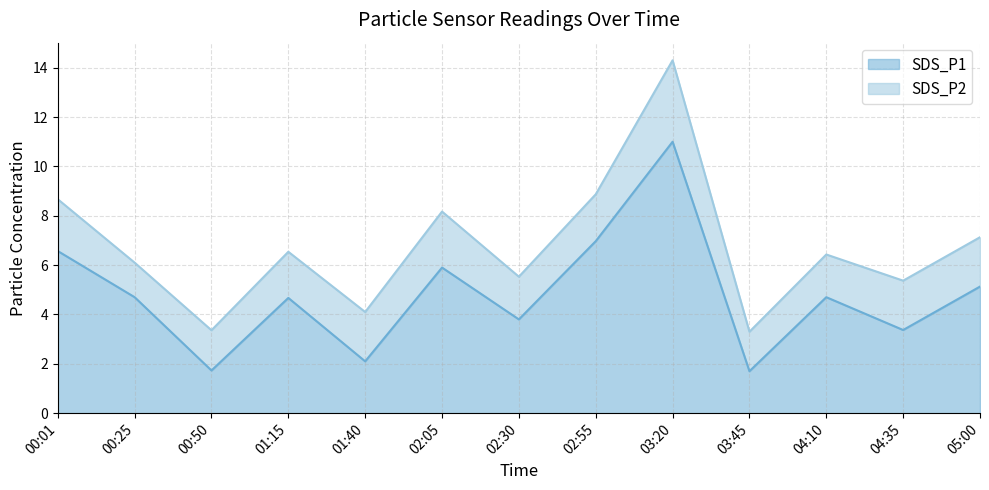

Rank the categories by value from lowest to highest.

03:45, 00:50, 01:40, 04:35, 02:30, 01:15, 00:25, 04:10, 05:00, 02:05, 00:01, 02:55, 03:20